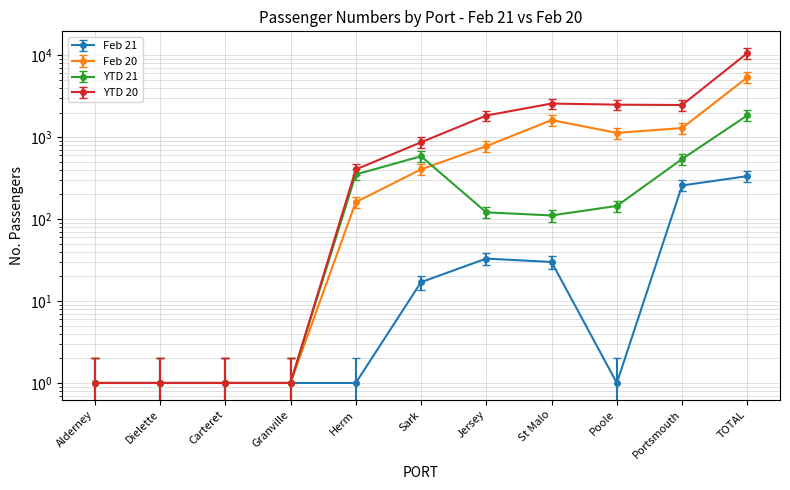

How many lines are shown in the chart?

4